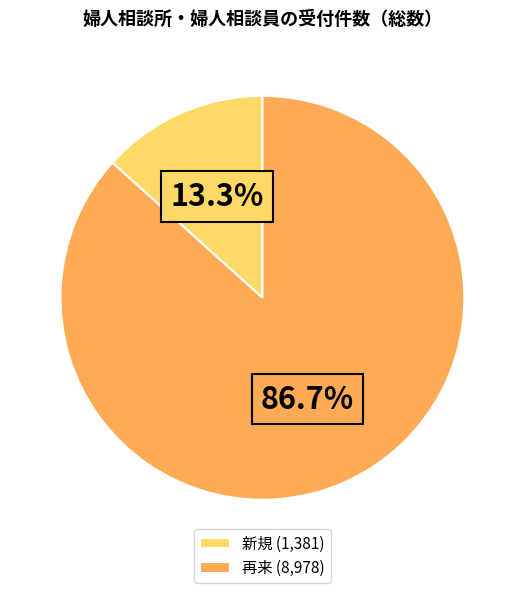

Which category accounts for the majority?

再来